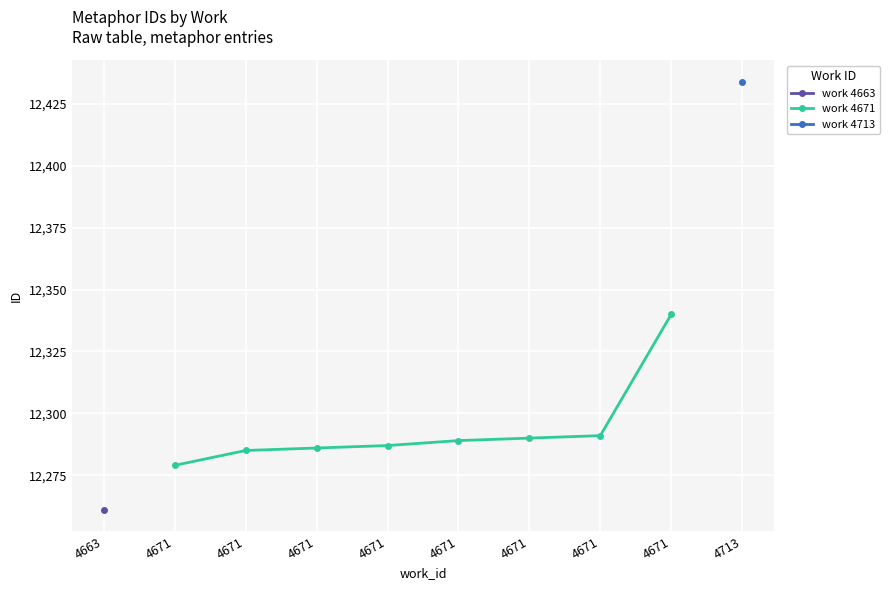

The chart shows a value of 6812 at 4671. True or false?

False